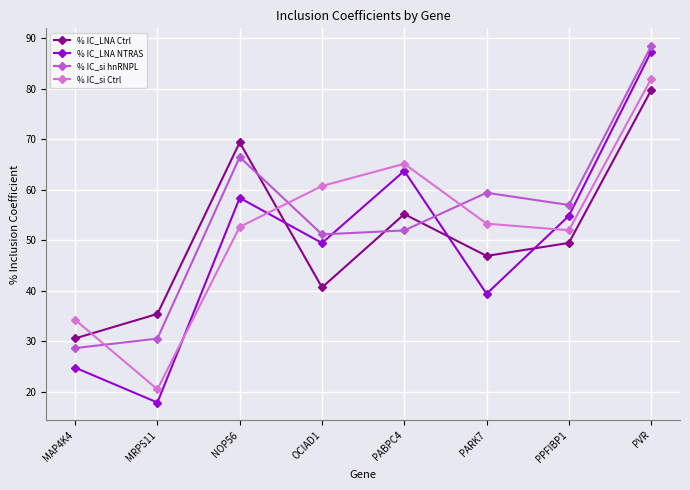

What is the value of the % IC_si hnRNPL point at the 6th from the left?

59.4